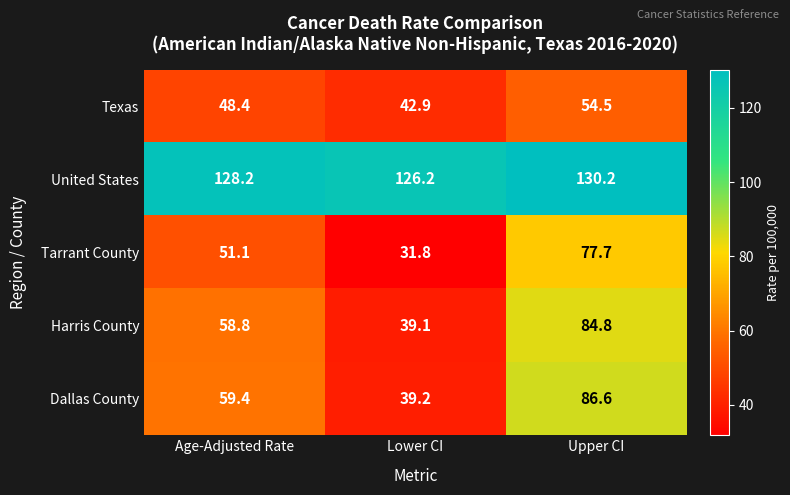

Reading left to right, list all the values displayed in this chart.

Texas: 48.4	42.9	54.5
United States: 128.2	126.2	130.2
Tarrant County: 51.1	31.8	77.7
Harris County: 58.8	39.1	84.8
Dallas County: 59.4	39.2	86.6